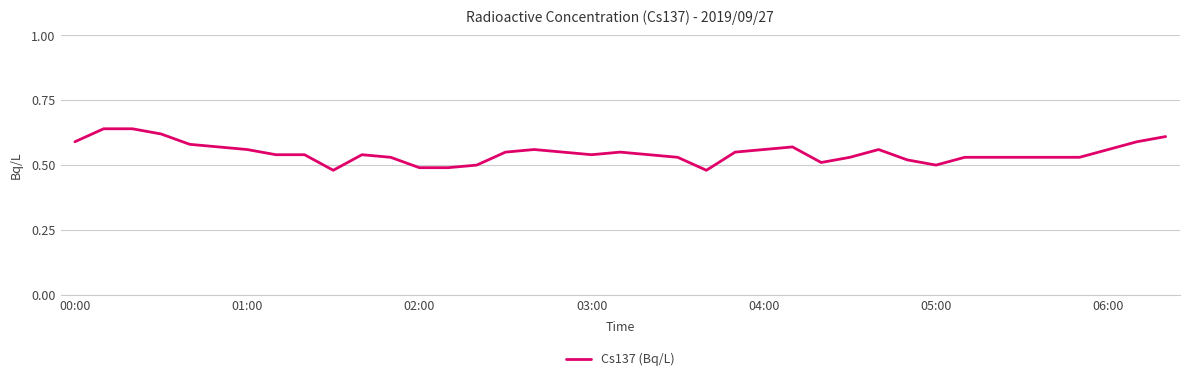

How many lines are shown in the chart?

1